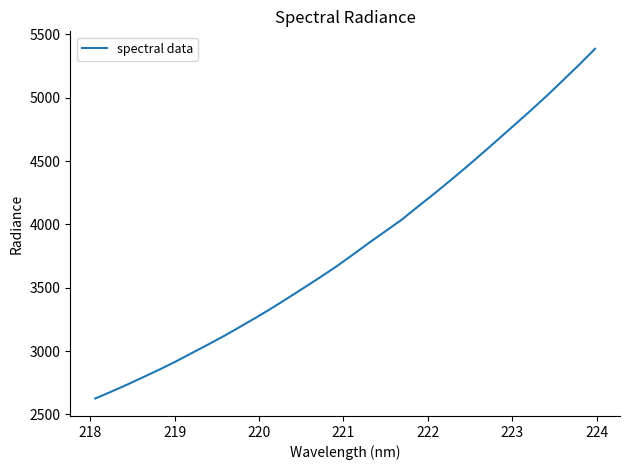

What is the difference between the maximum and minimum values?

2759.7